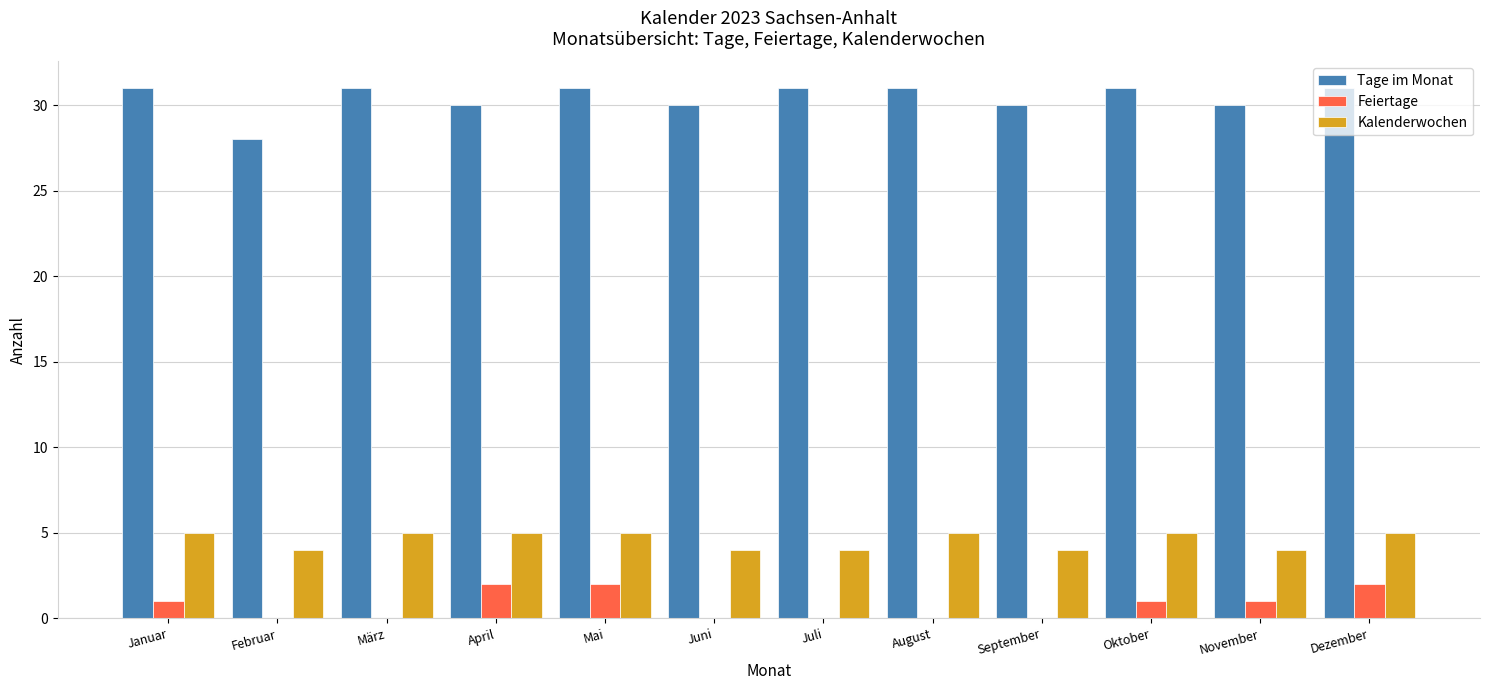

What is the average value of the Kalenderwochen series?

5